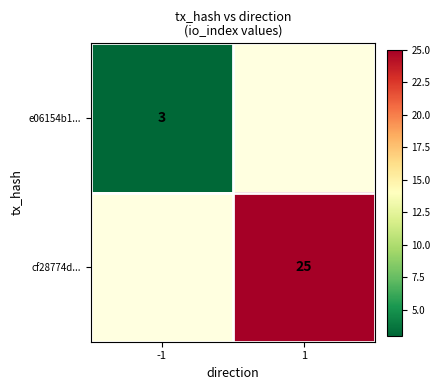

Is the value of e06154b1... at -1 greater than the value of cf28774d... at 1?

No